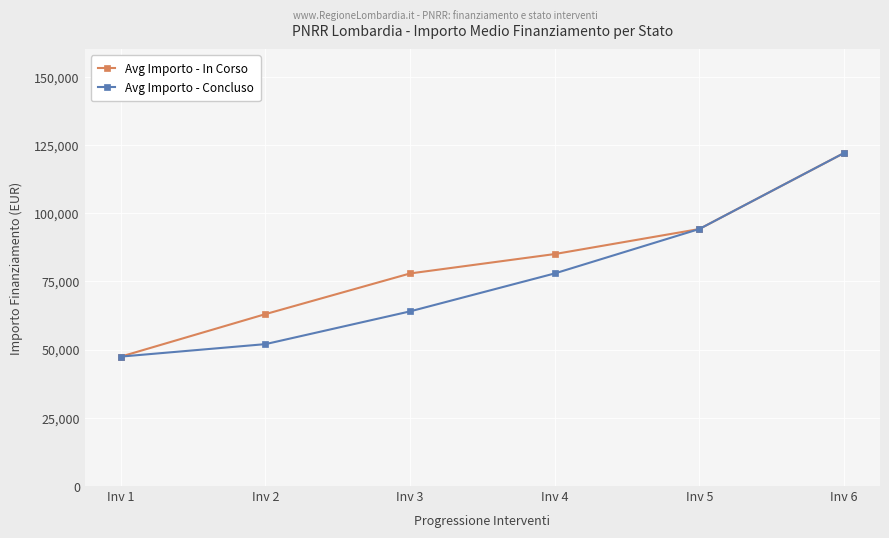

What is the sum of the Avg Importo - Concluso values at Inv 6 and Inv 4?

199889